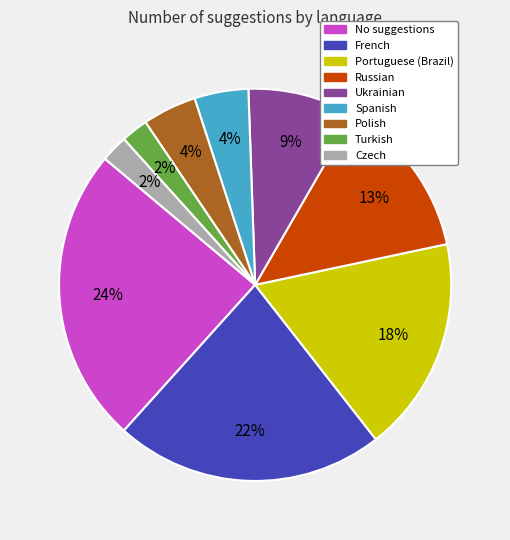

To the nearest percent, what is the average slice percentage?

11%